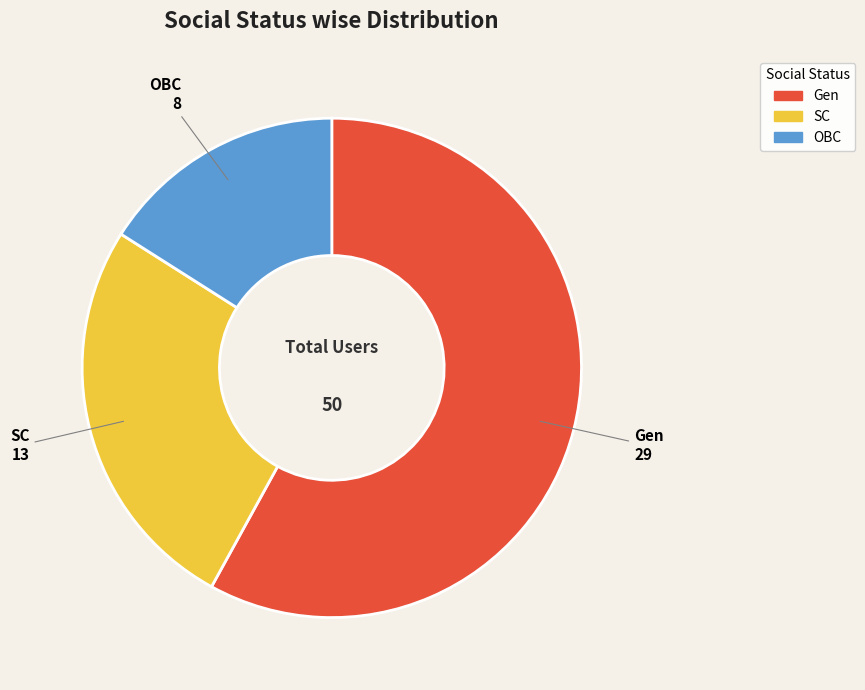

True or false: OBC accounts for 8% of the total.

False